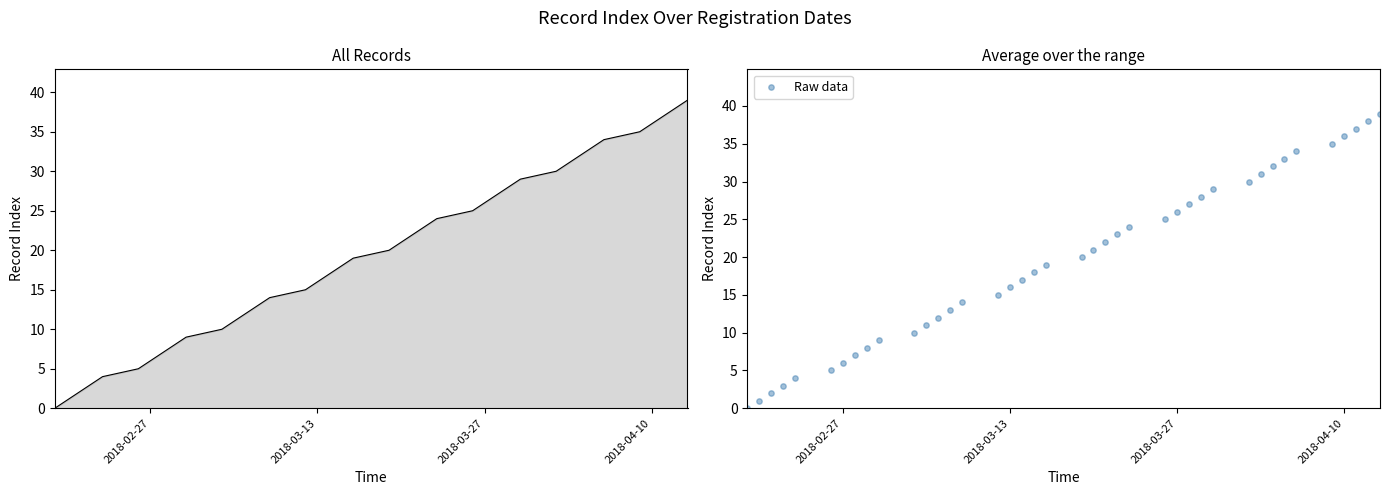

Which series has the widest spread of Y values?

Index